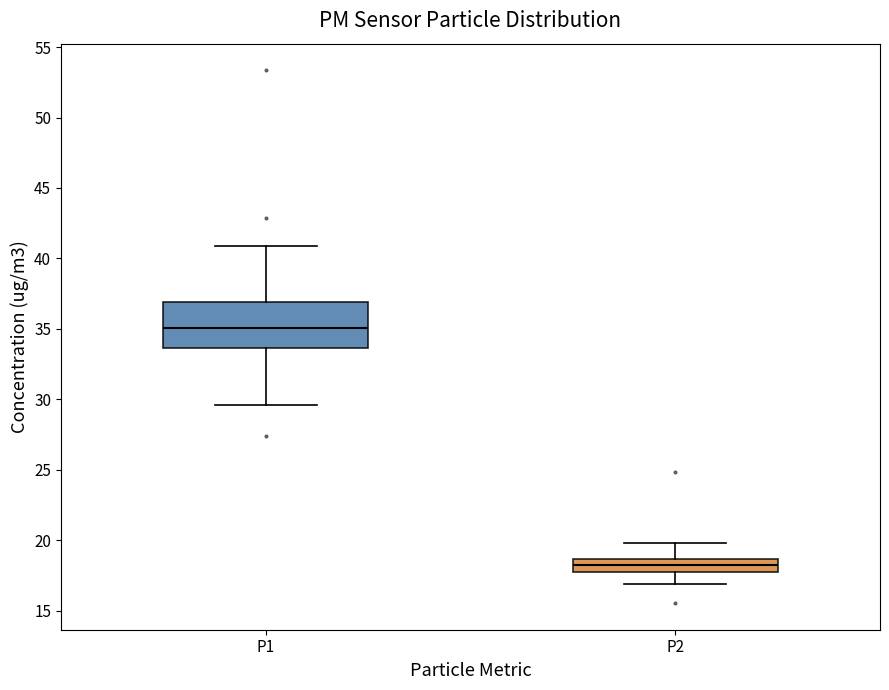

Reading left to right, read every box against the y-axis: the position of its median line, the range the box covers, and the ends of its whiskers. The values are not printed on the chart, so give them approximately, as read against the axis.

P1: median 35.0, box 33.5 to 37.0, whiskers 29.5 to 41.0
P2: median 18.0 (inside the box), box 18.0 to 18.5, whiskers 17.0 to 20.0